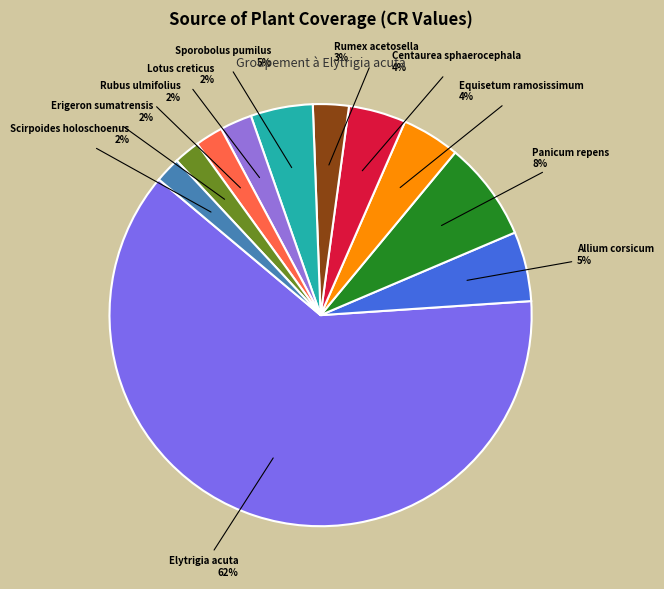

Do Sporobolus pumilus and Centaurea sphaerocephala together represent more than half of the pie?

No